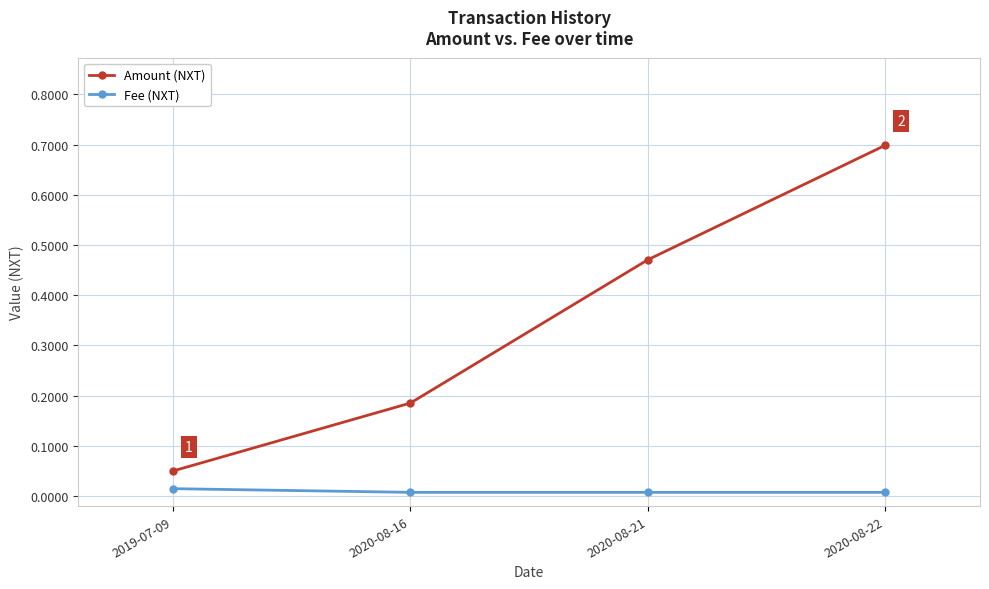

Is it true that Fee (NXT) equals 0.0 at 2020-08-21?

True